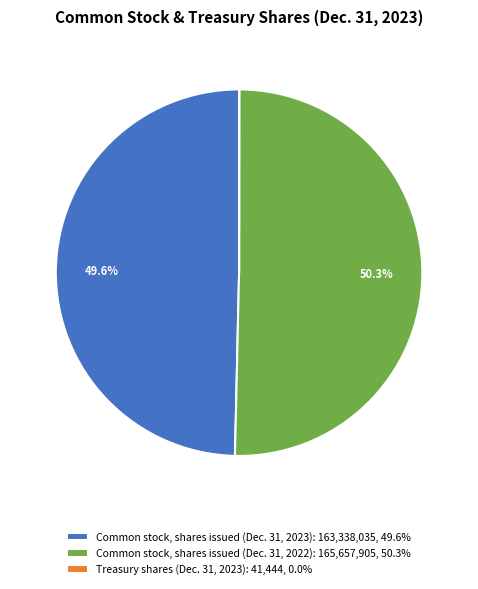

Combined, do Common stock, shares issued (Dec. 31, 2023): 163,338,035, 49.6% and Common stock, shares issued (Dec. 31, 2022): 165,657,905, 50.3% account for over 50%?

Yes